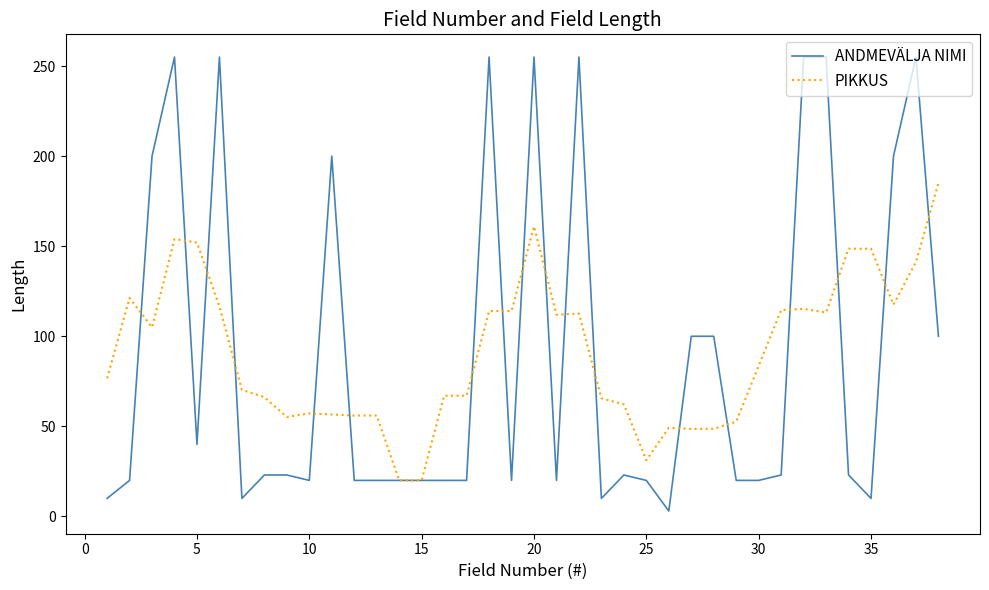

How many values in the ANDMEVÄLJA NIMI series are below 23?

18